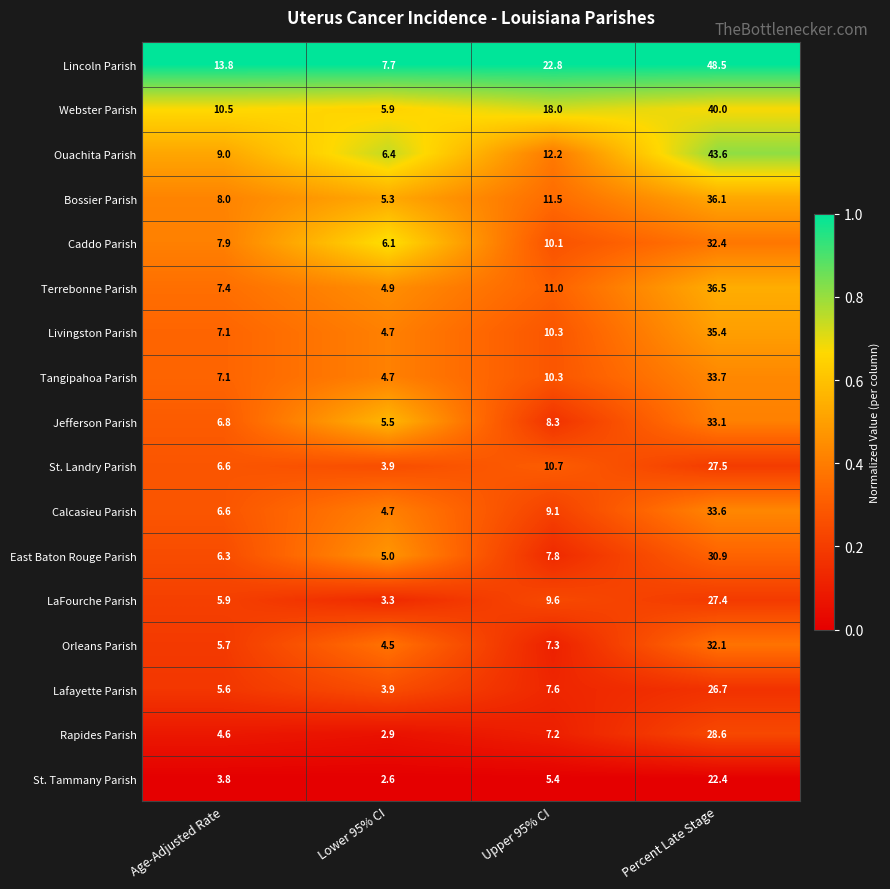

How many series are shown in this chart?

17